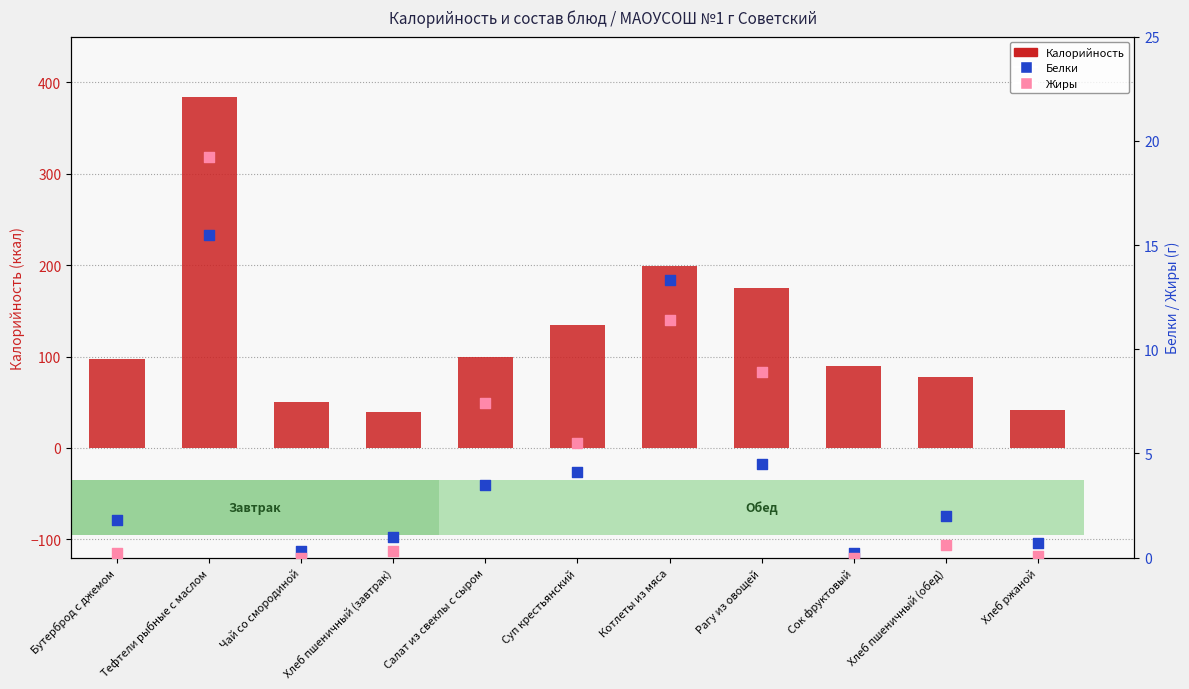

What are all the series names shown in the legend?

Калорийность, Белки, Жиры